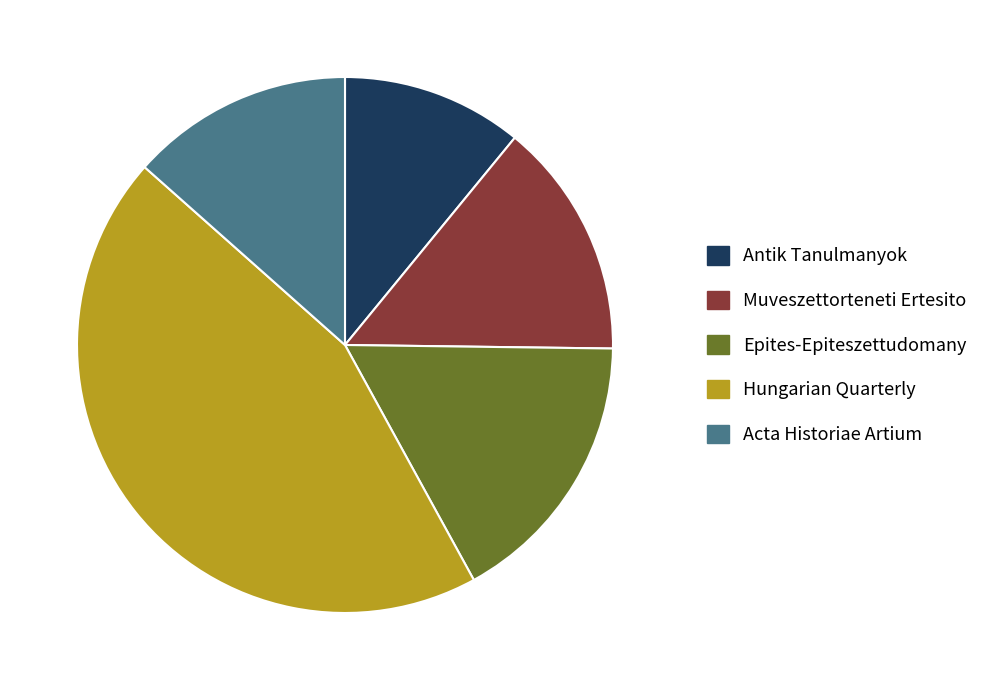

Do Muveszettorteneti Ertesito and Epites-Epiteszettudomany together represent more than half of the pie?

No